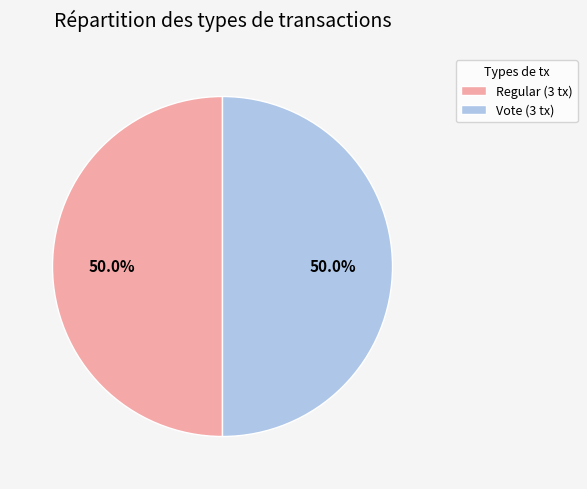

Is the sum of Vote (3 tx) and Regular (3 tx) greater than half?

Yes